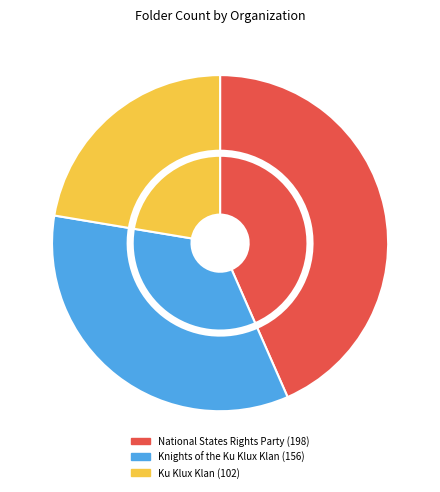

To the nearest percent, what percentage of the pie is National States Rights Party?

43%